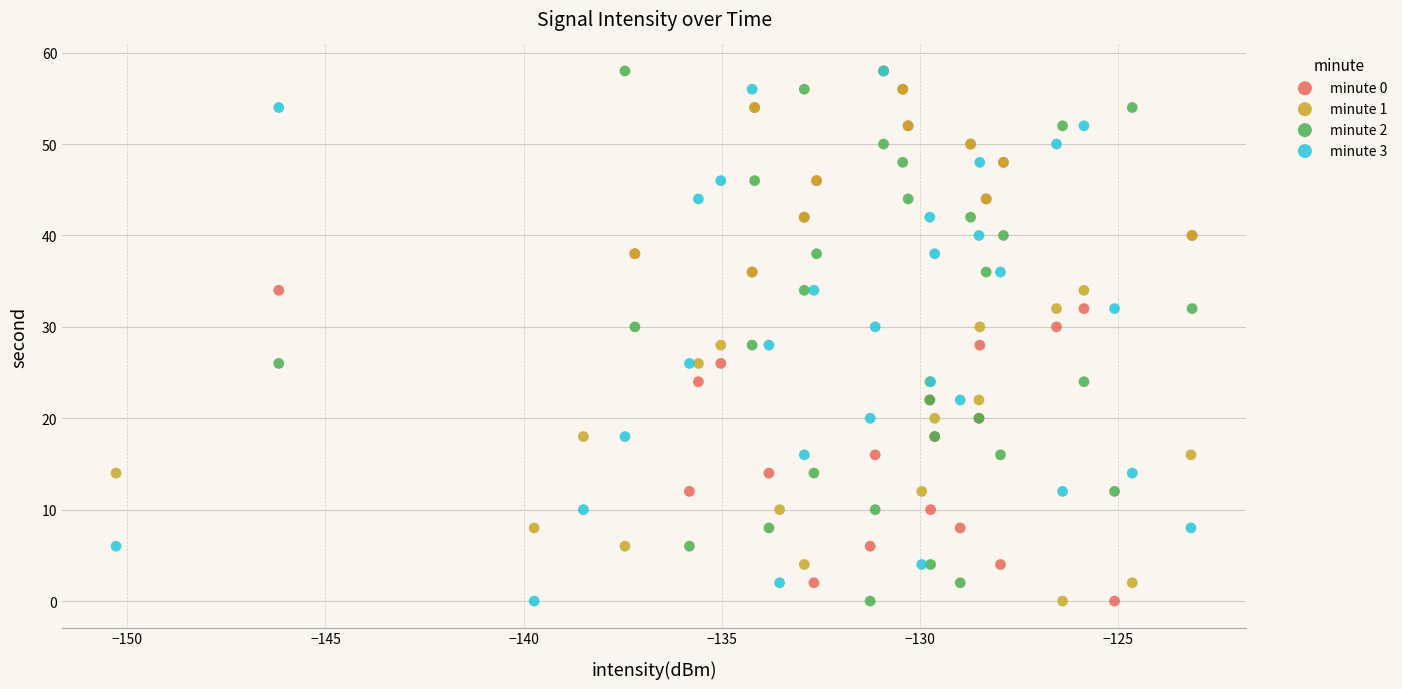

What are all the series names shown in the legend?

minute 0, minute 1, minute 2, minute 3